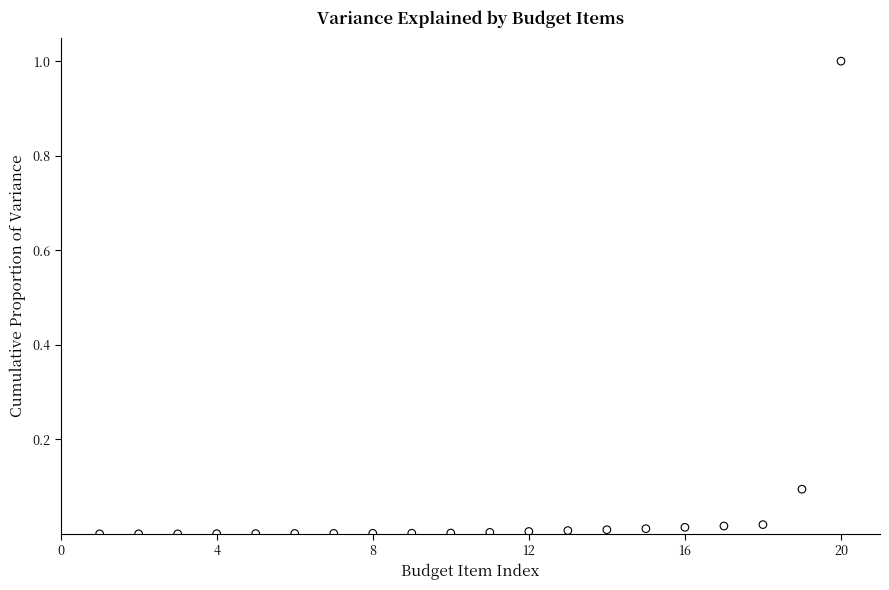

What is the range of Y values (max minus min)?

1.0